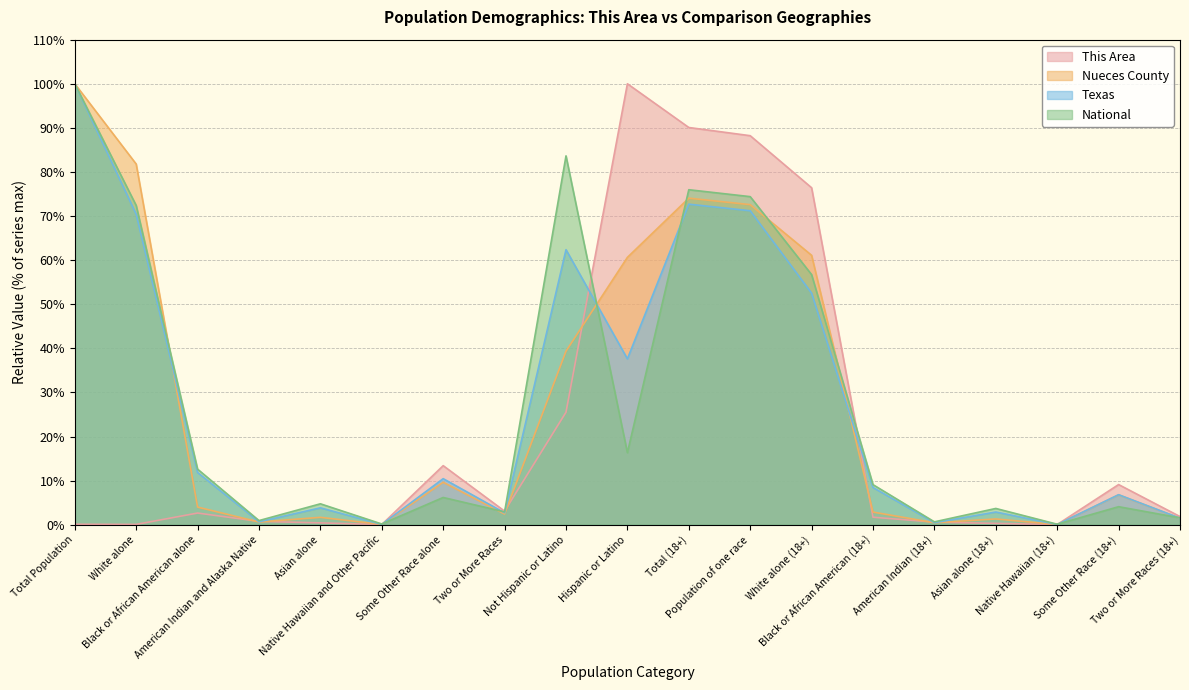

What is the difference between the maximum and minimum values in the Nueces County series?

99.9